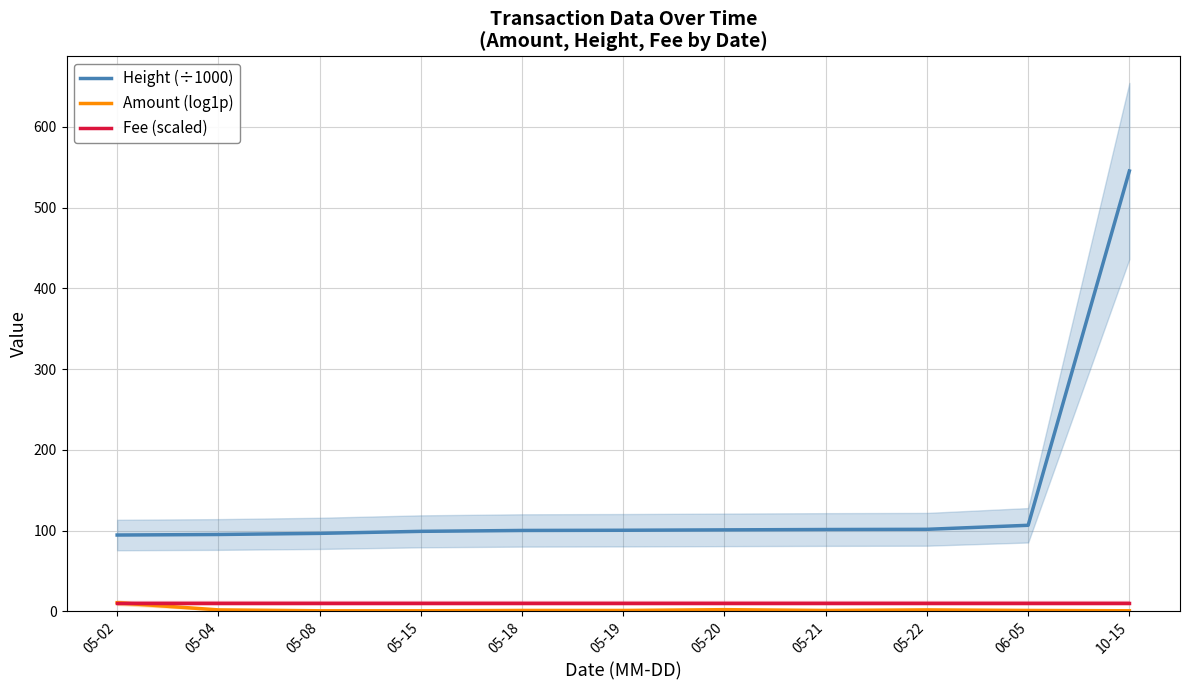

What are all the series names shown in the legend?

Height (÷1000), Amount (log1p), Fee (scaled)